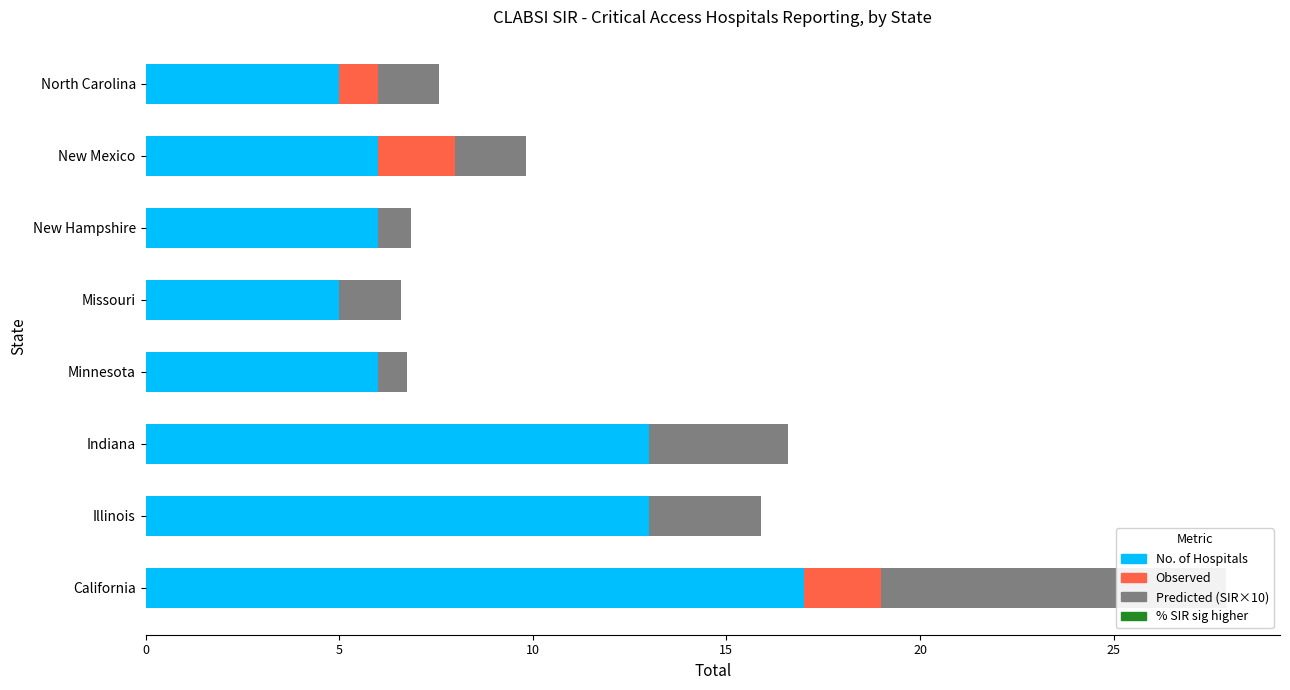

What is the difference between the maximum and minimum values in the Observed series?

2.0